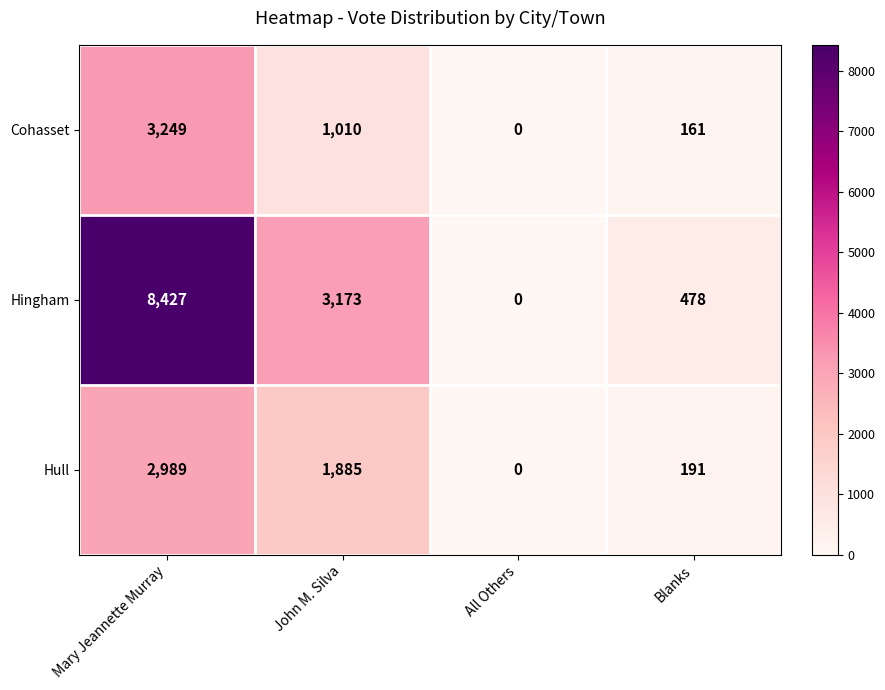

Which series has the largest total across all categories?

Hingham